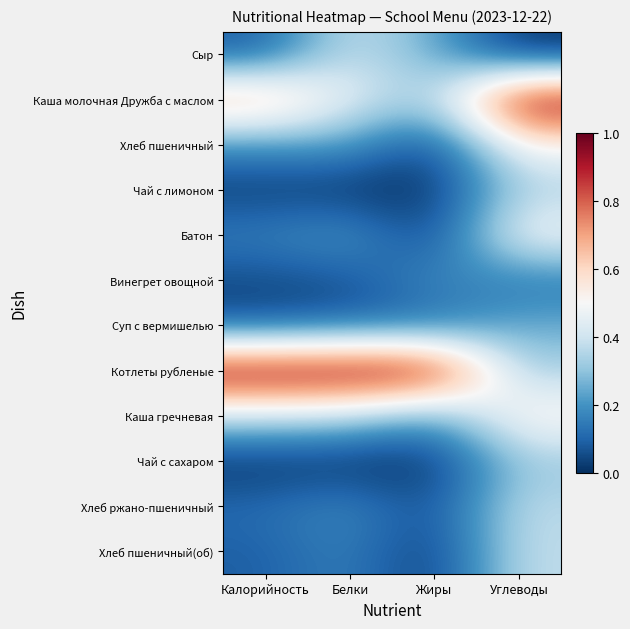

At which category does the chart reach its minimum across all series?

Углеводы